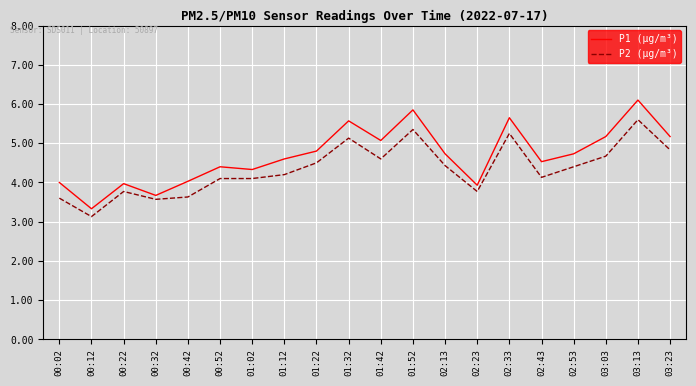

What position from the left is 01:32?

10